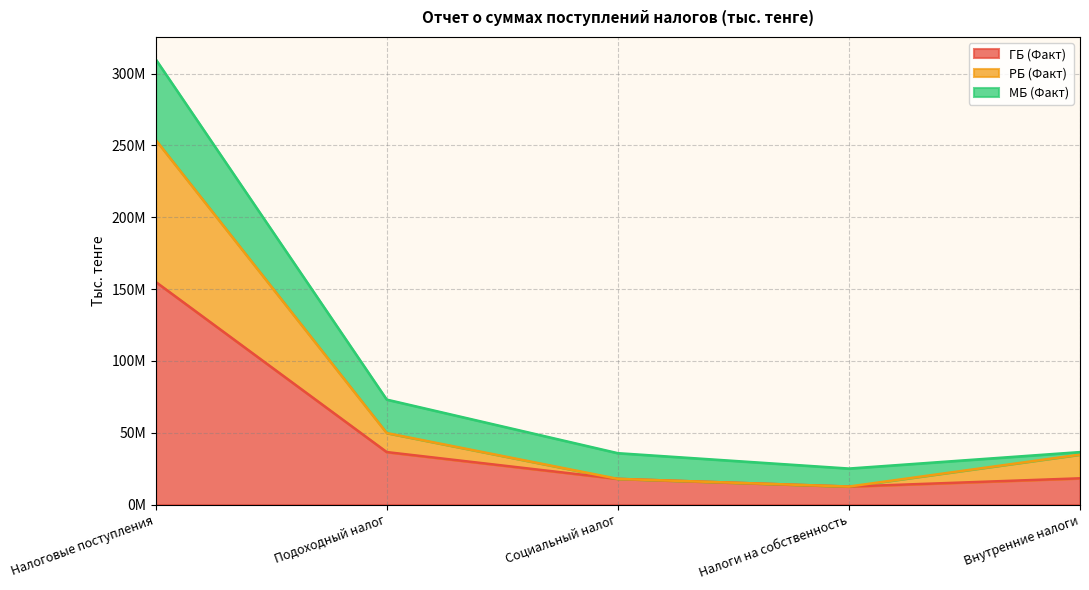

The value of РБ (Факт) at Внутренние налоги is 51211869. True or false?

False